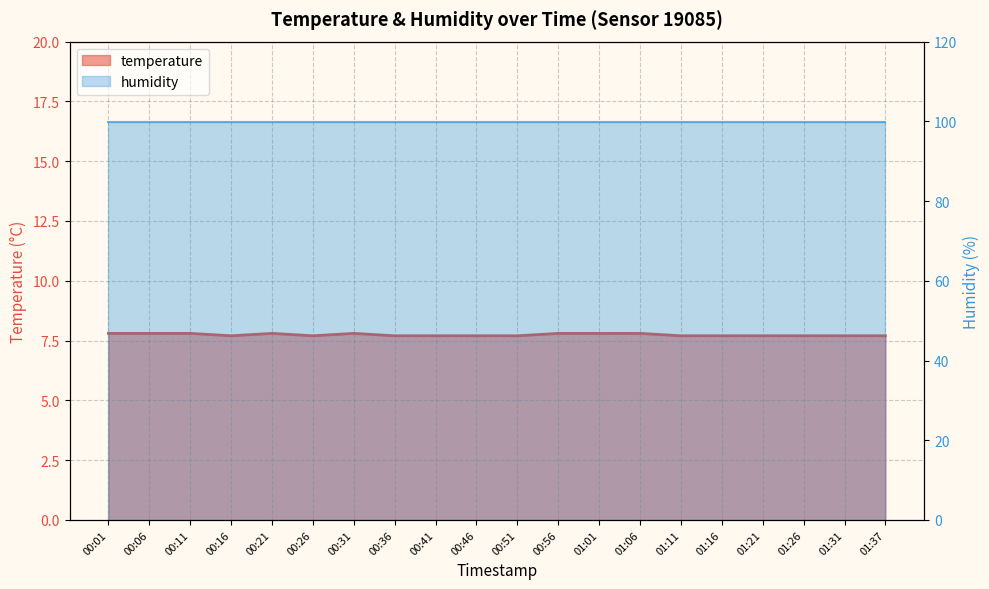

What is the average value?

7.7